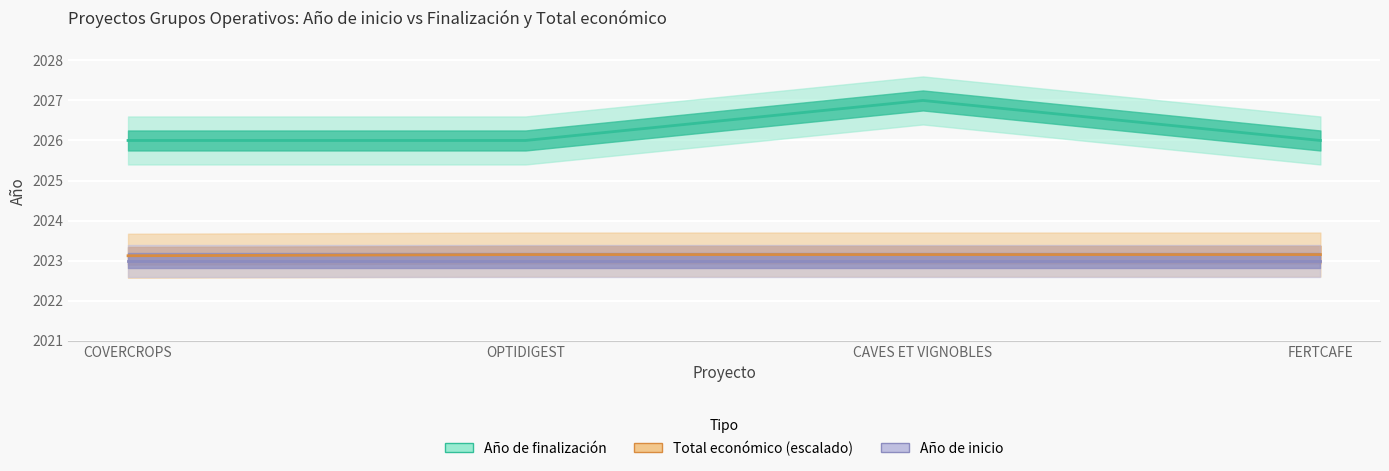

What is the spread (max minus min) of values at OPTIDIGEST?

2.8